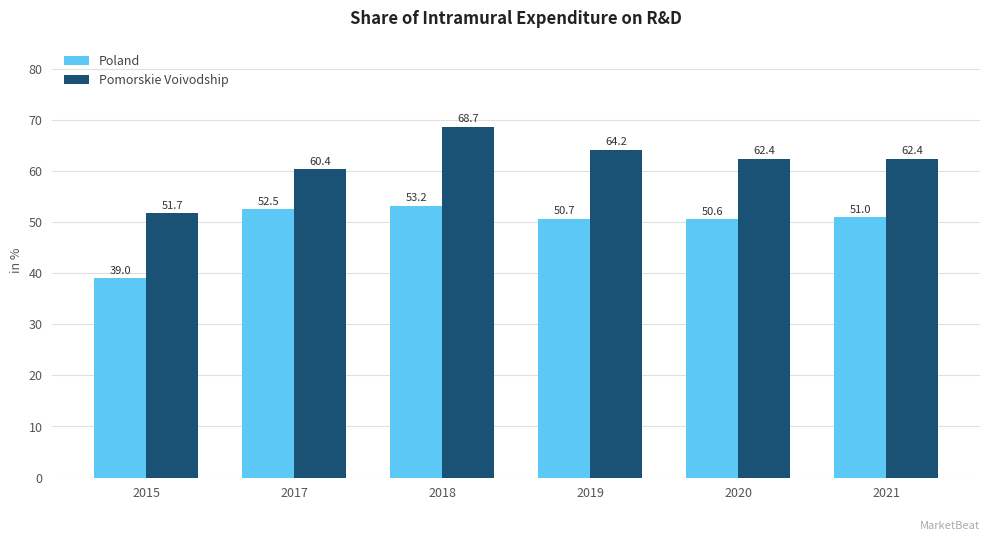

List the series in order of their peak value, lowest first.

Poland, Pomorskie Voivodship